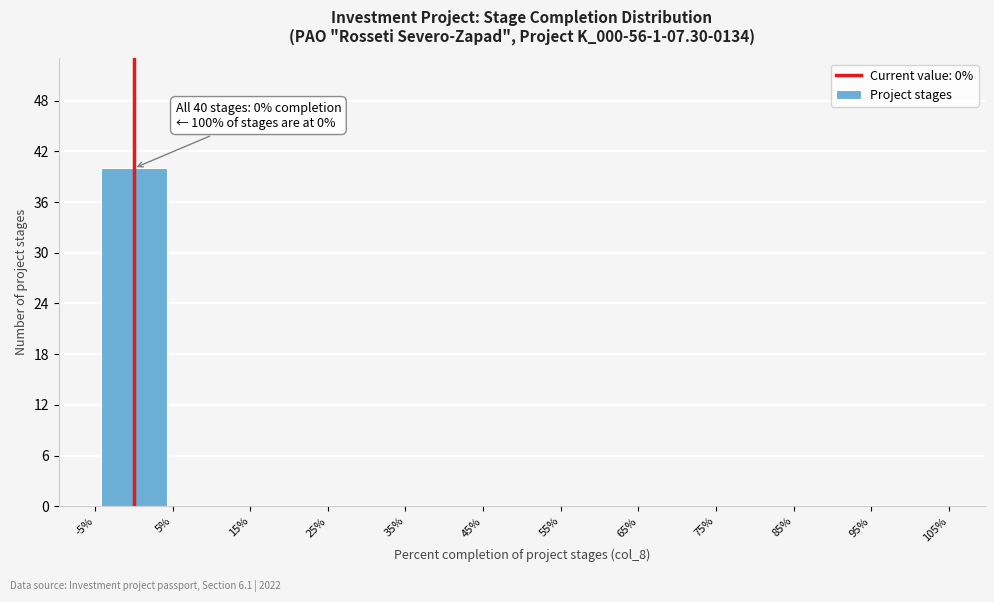

Over which range of the x-axis is the bar tallest?

-5% to 5%